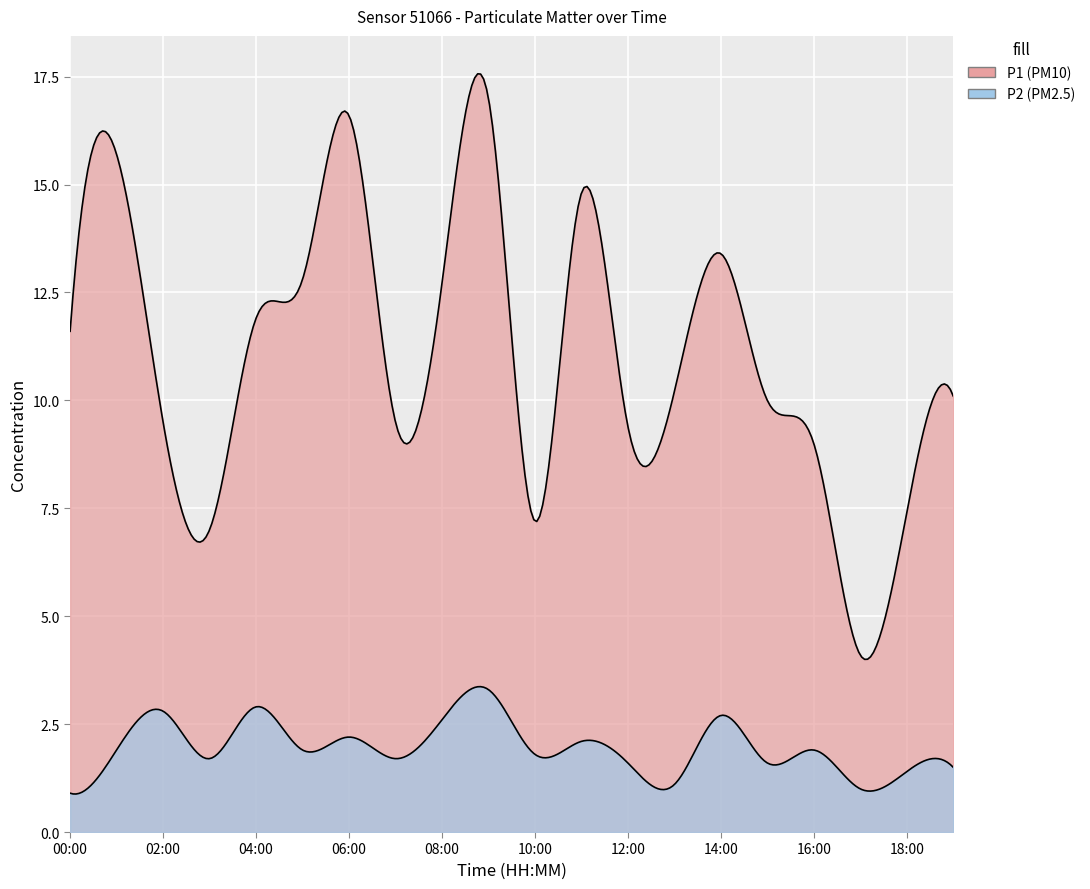

What is the smallest value displayed?

0.9